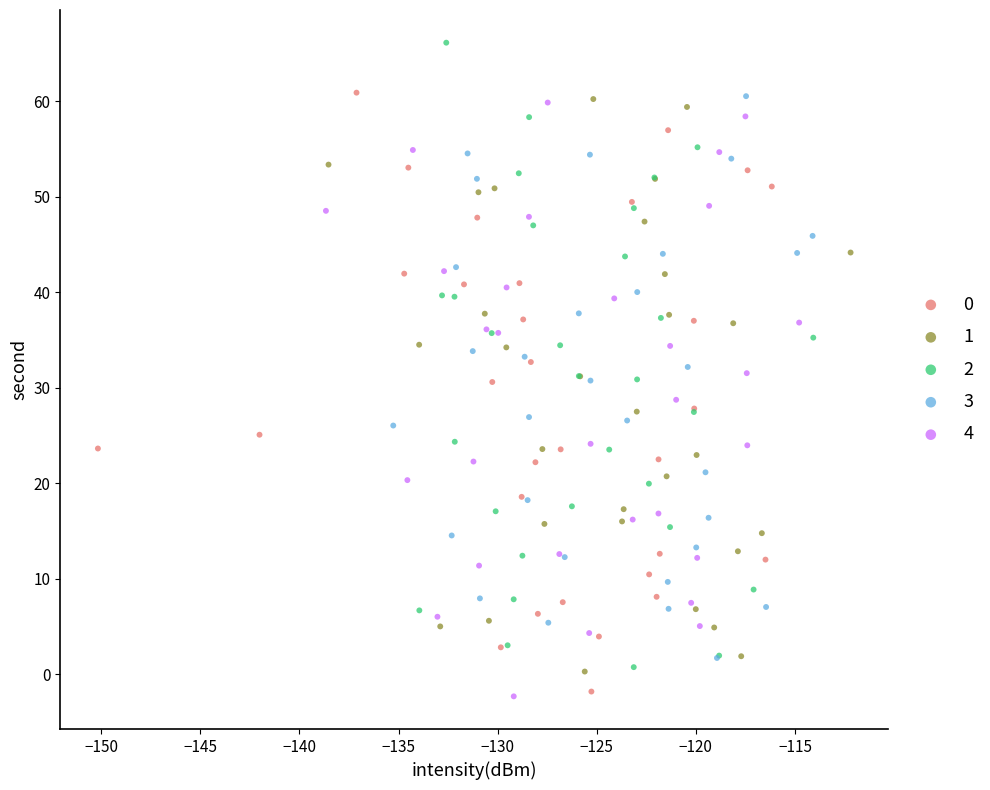

What are all the series names shown in the legend?

0, 1, 2, 3, 4